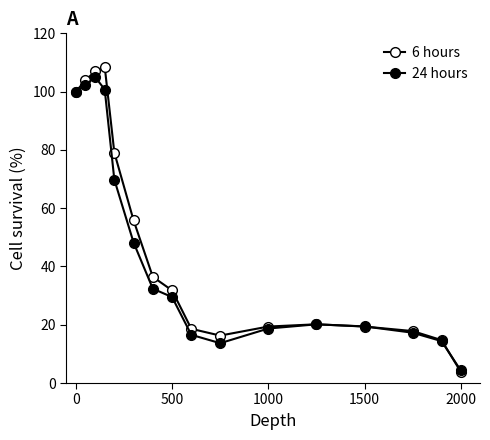

Where do 6 hours and 24 hours first cross each other?

11 and 12